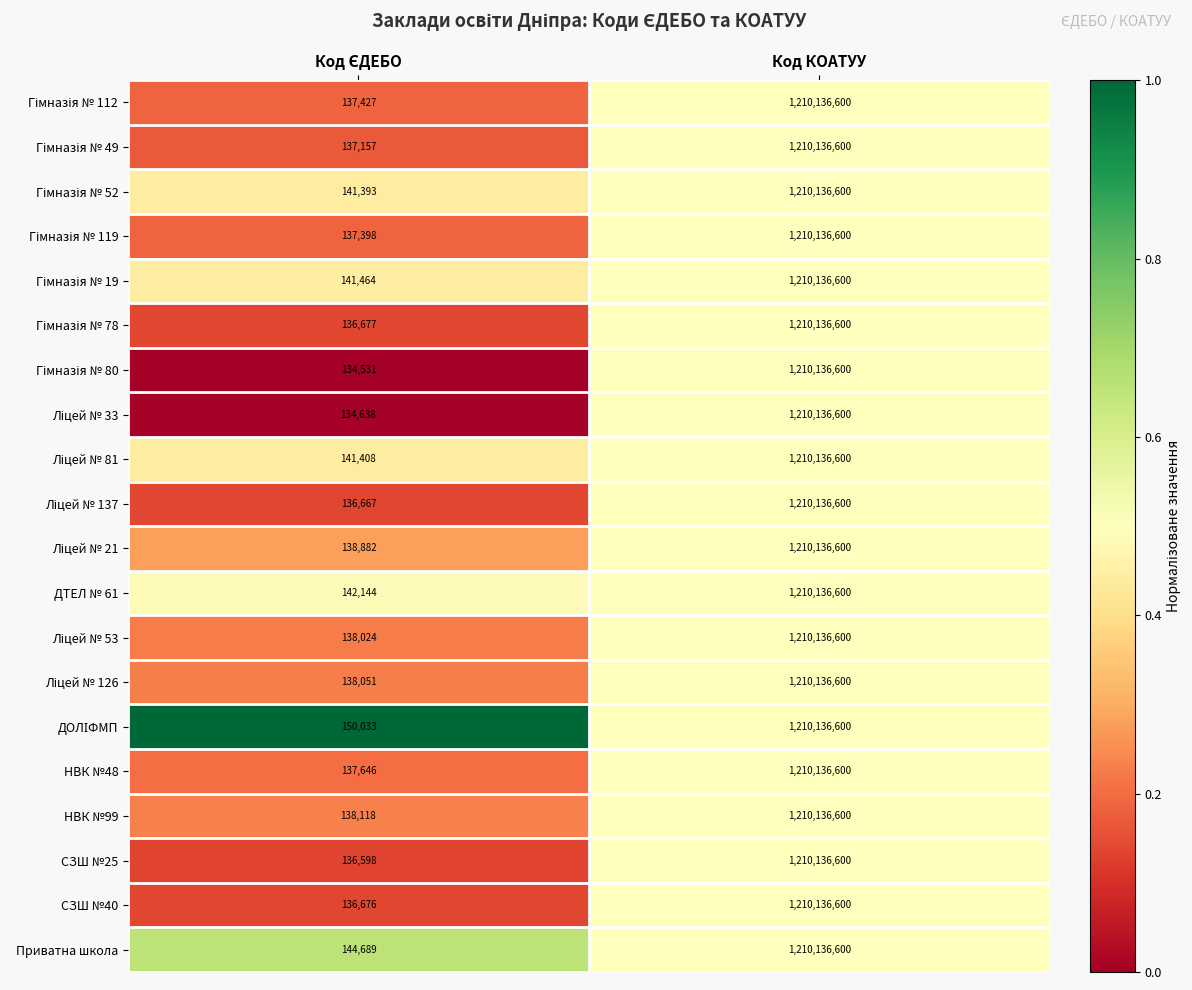

What is the difference between the maximum and minimum values in the СЗШ №25 series?

1210000002